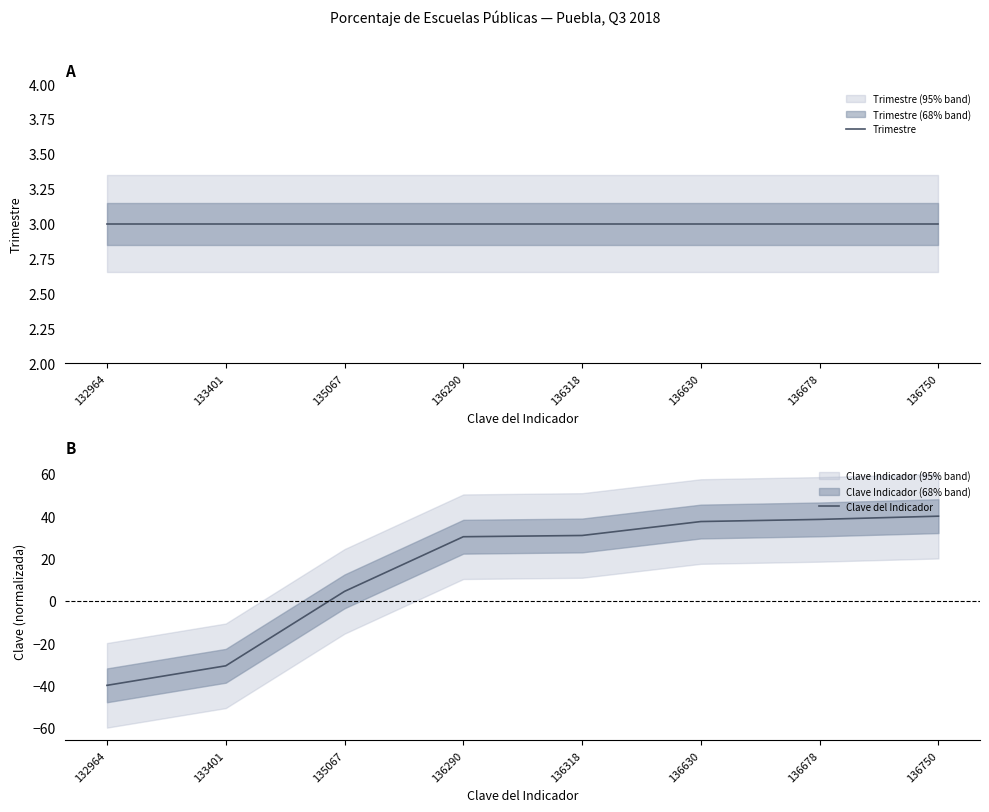

True or false: Clave del Indicador has a value of -47.3 at 133401.

False